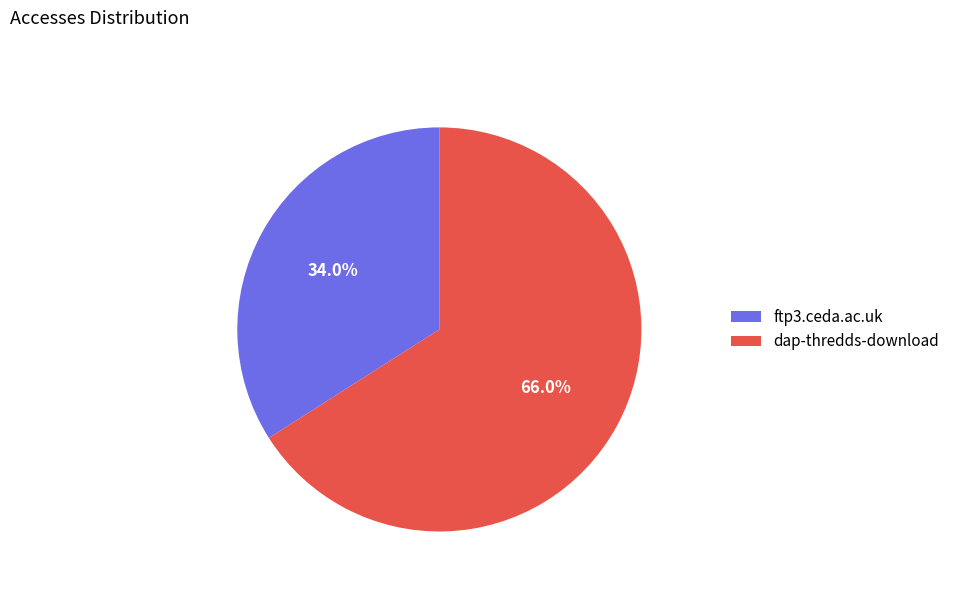

Do dap-thredds-download and ftp3.ceda.ac.uk together represent more than half of the pie?

Yes